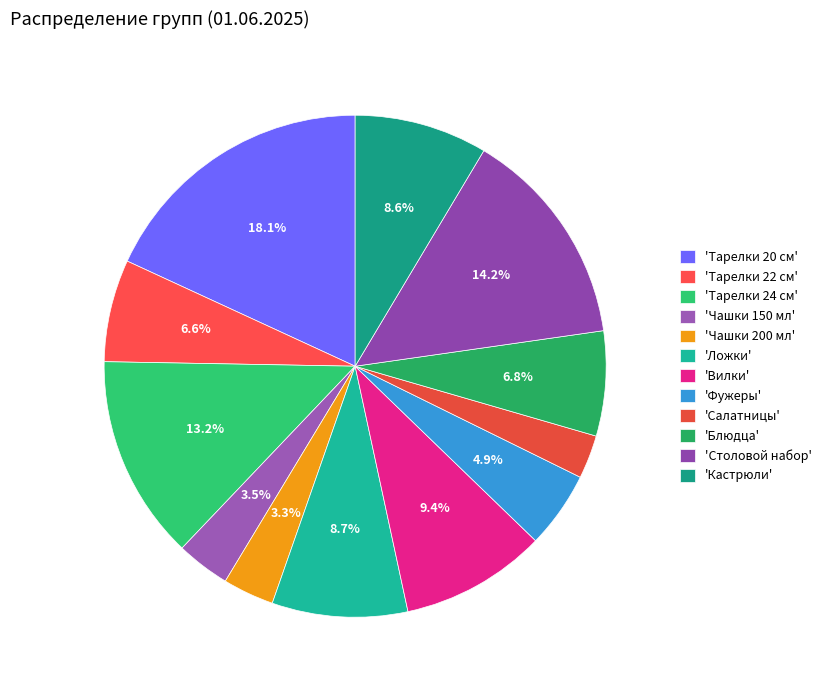

How many slices are in this pie chart?

12